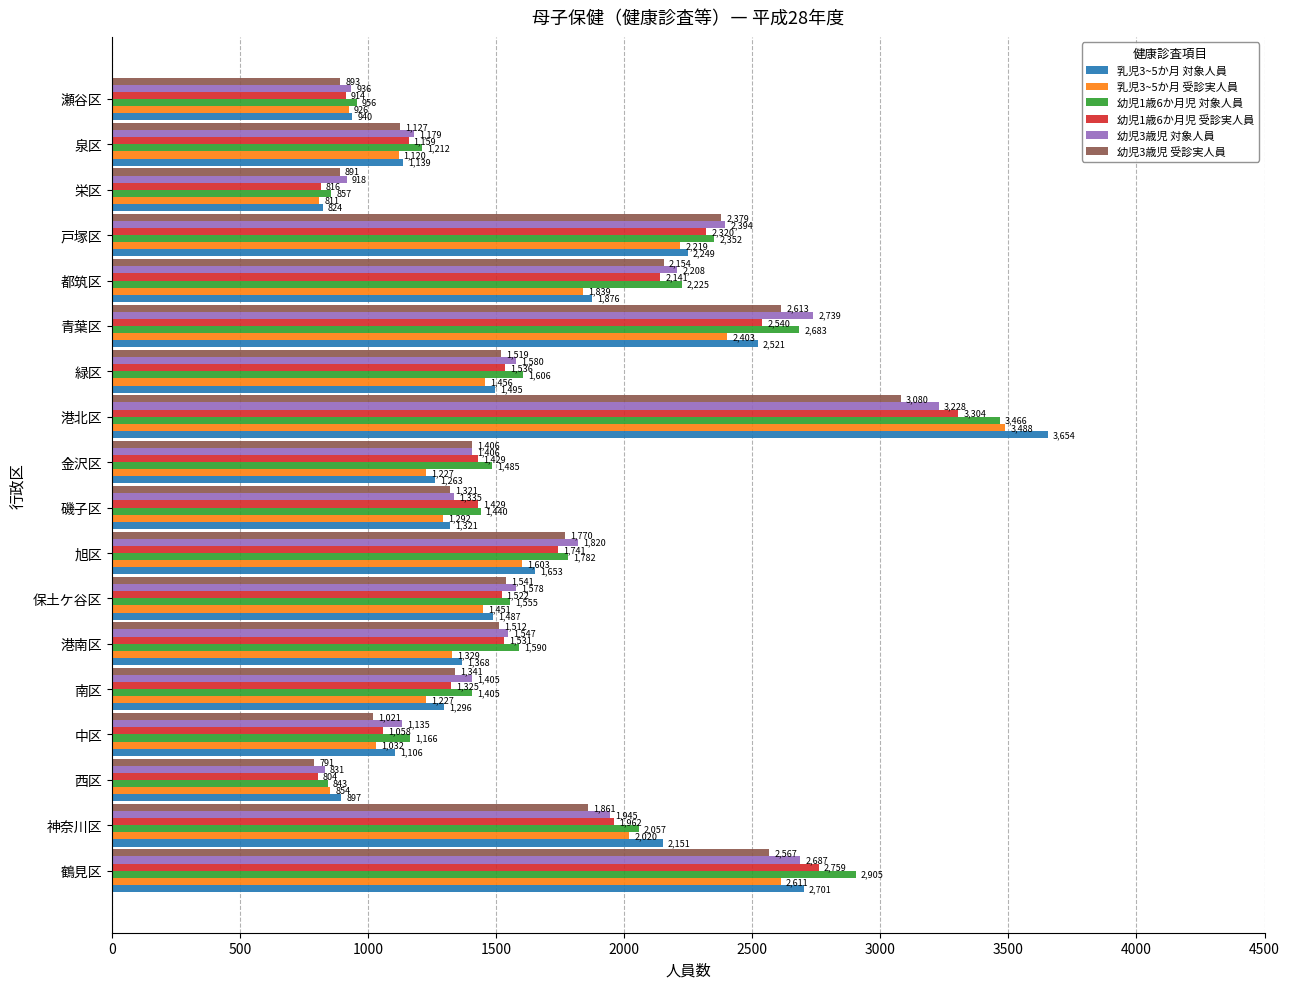

The value of 幼児3歳児 対象人員 at 栄区 is 918. True or false?

True